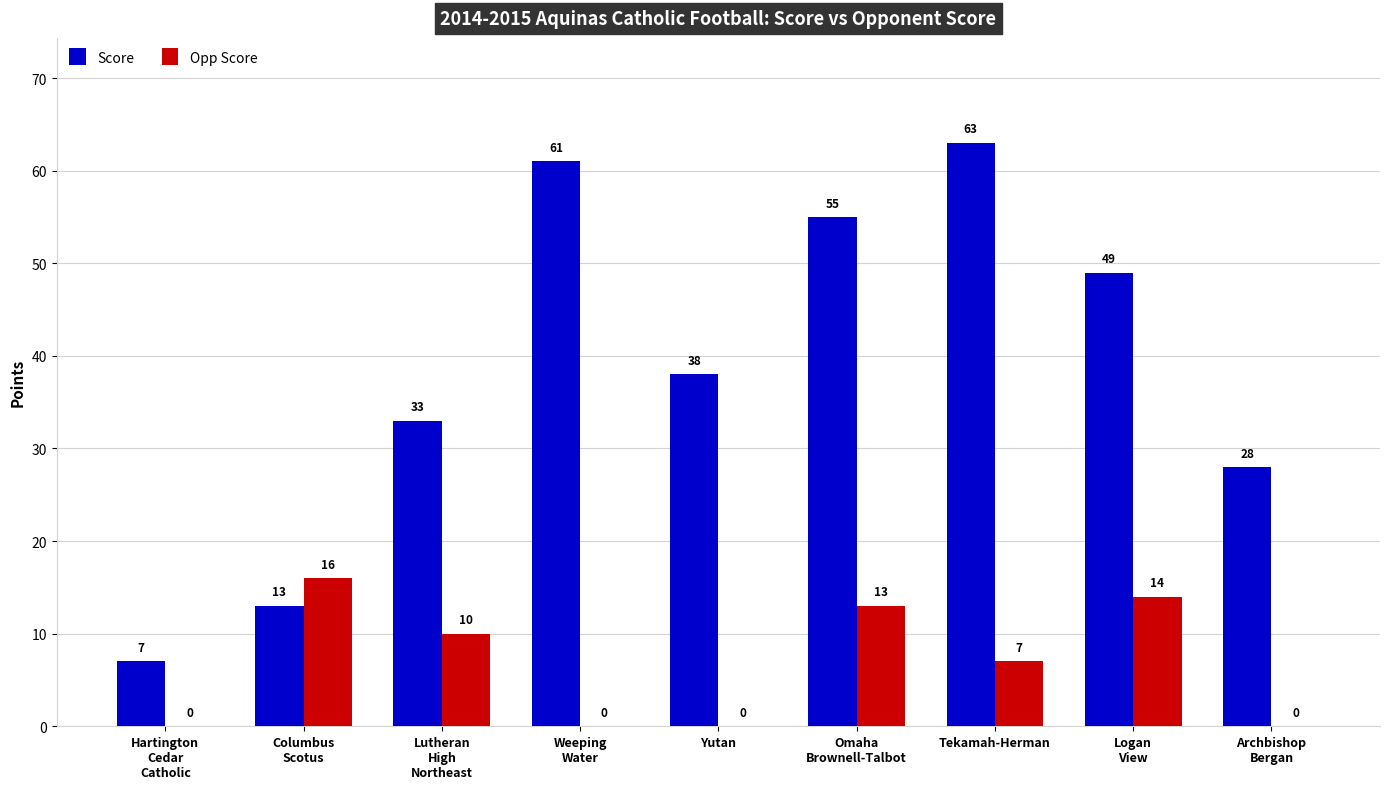

At which category is the sum across all series the highest?

Tekamah-Herman